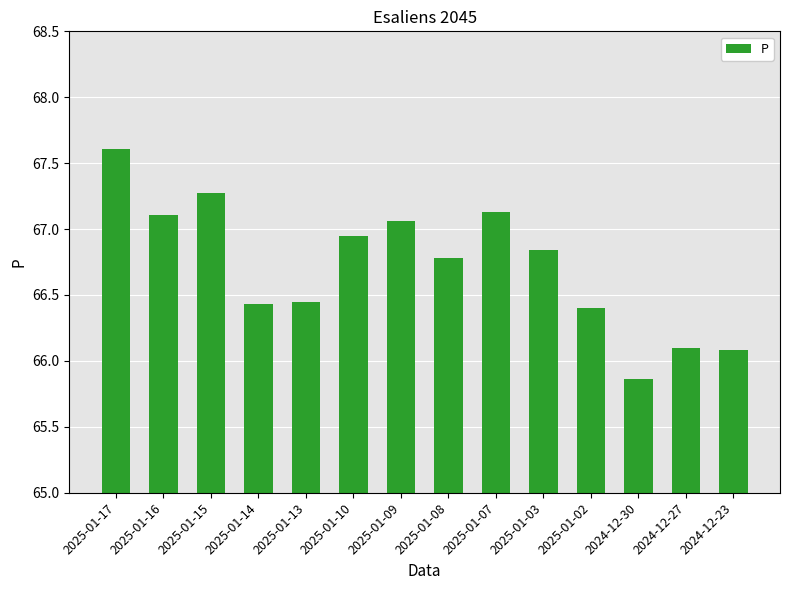

What position from the left is 2025-01-10?

6